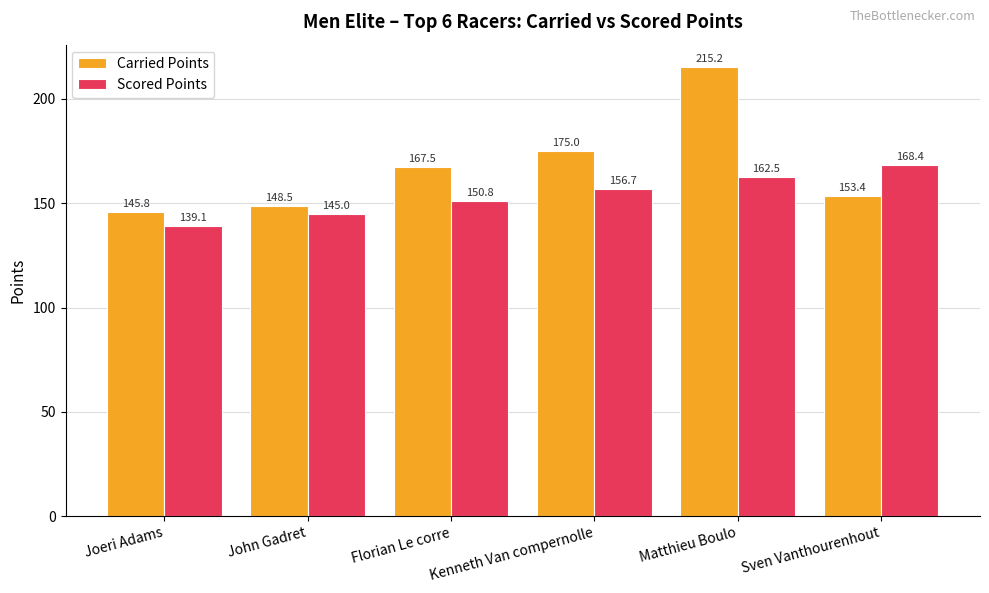

At how many categories does at least one series exceed 209?

1